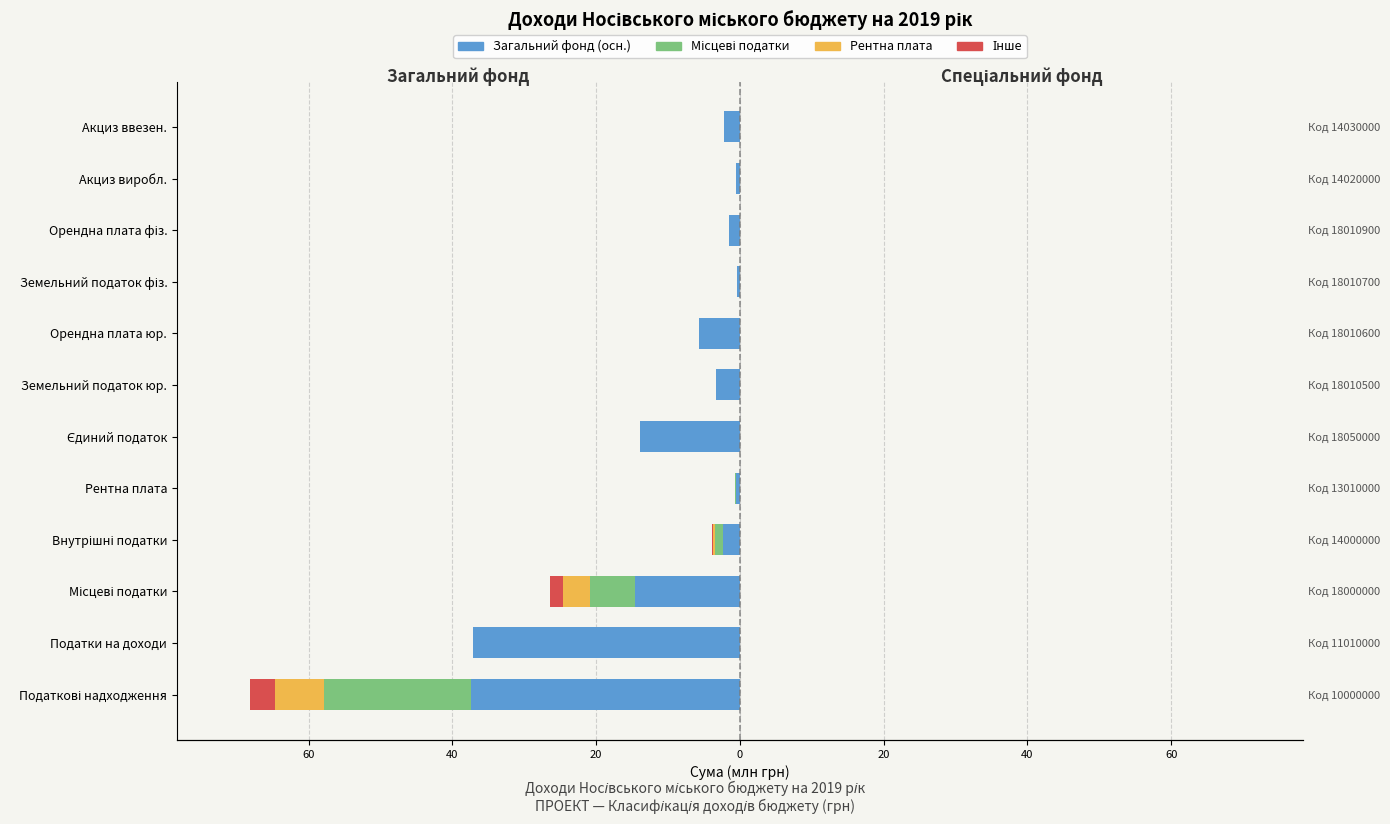

How many bars are there in total?

48